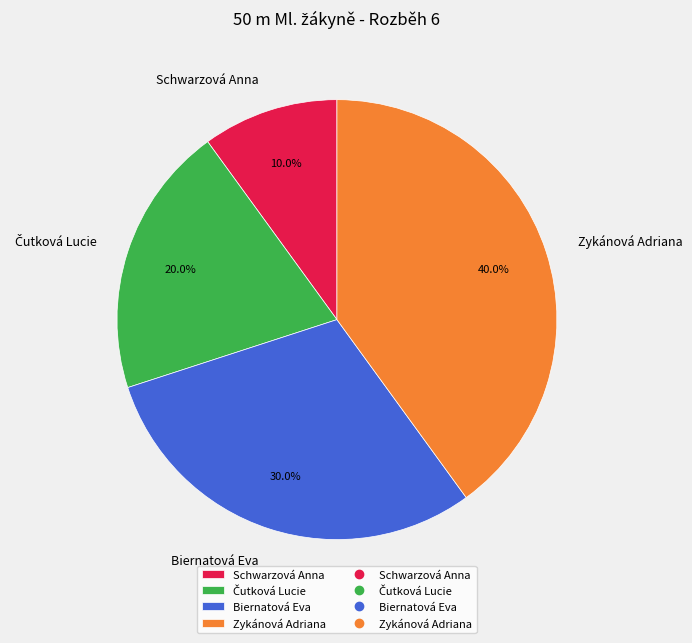

Does any single category account for the majority?

No